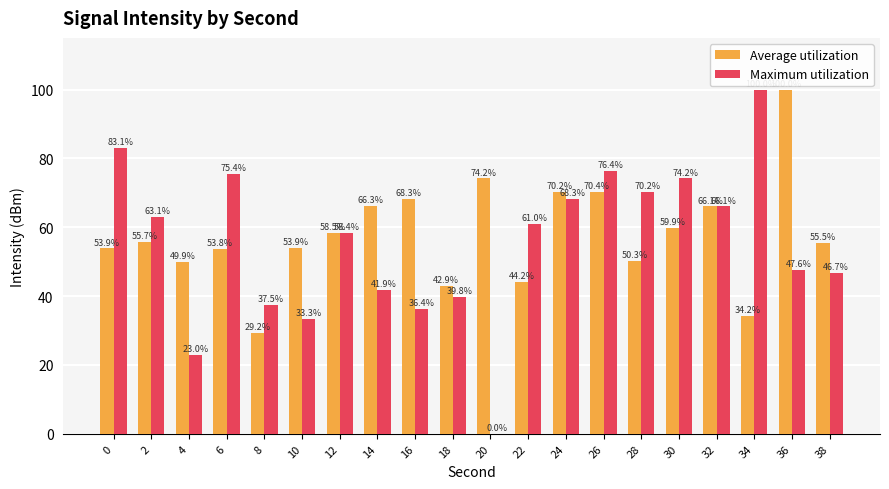

The Average utilization series shows 32.0 at 6. True or false?

False